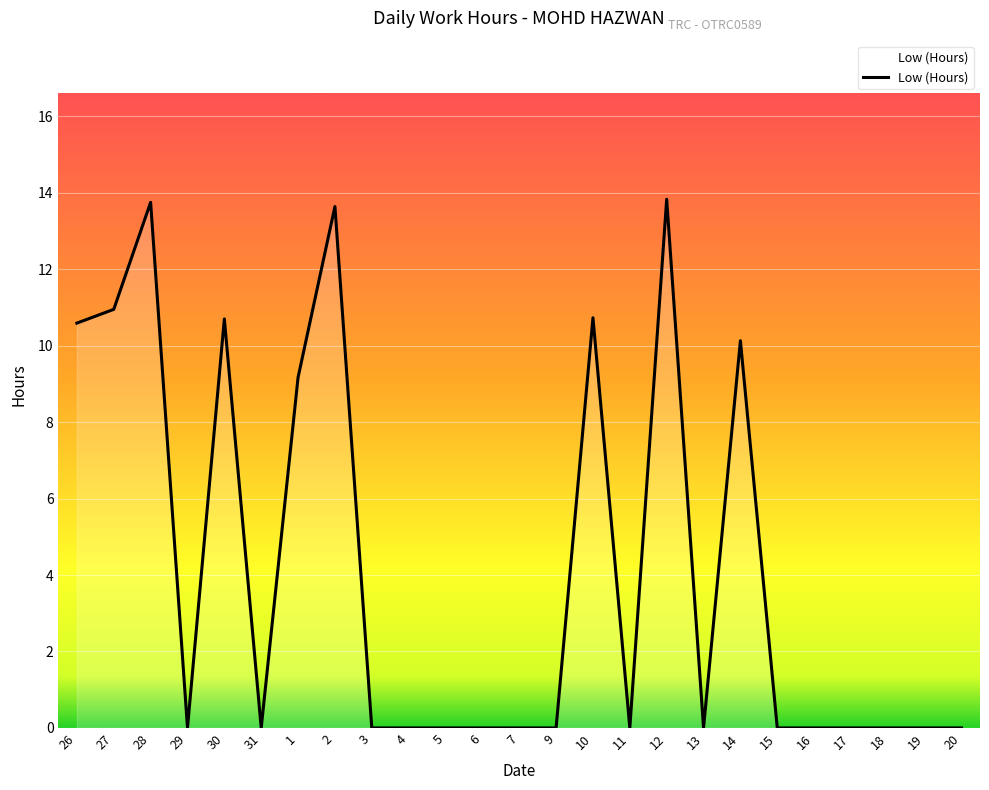

What is the difference between the maximum and minimum values?

13.8